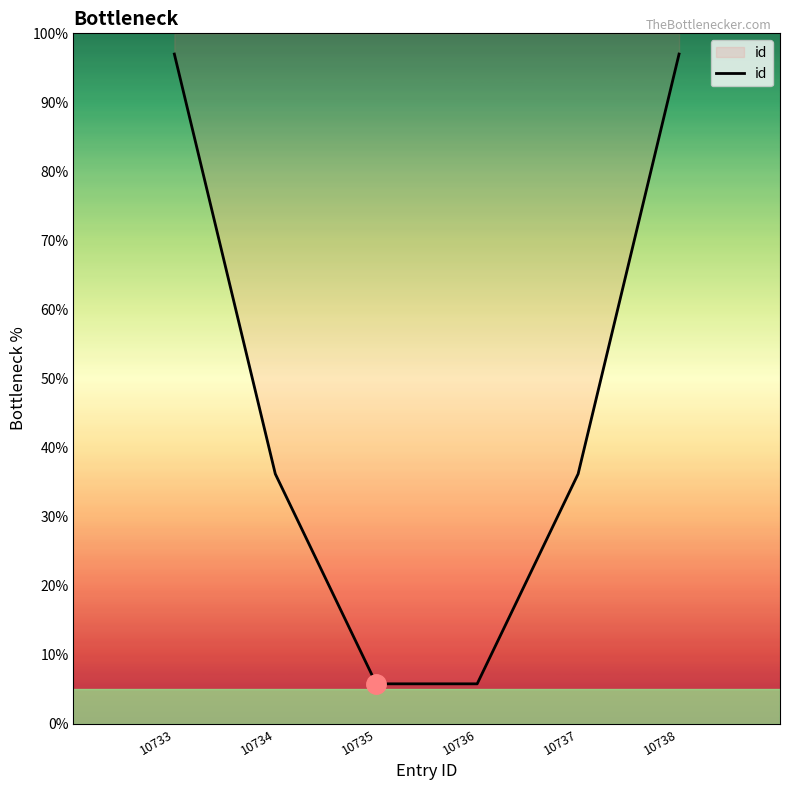

Rank the categories by value from highest to lowest.

10733, 10738, 10734, 10737, 10735, 10736